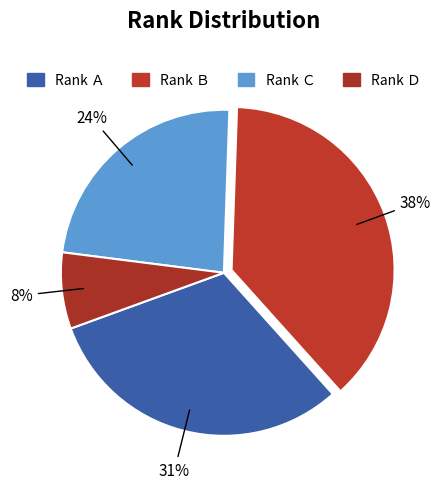

Count the number of slices in the pie.

4